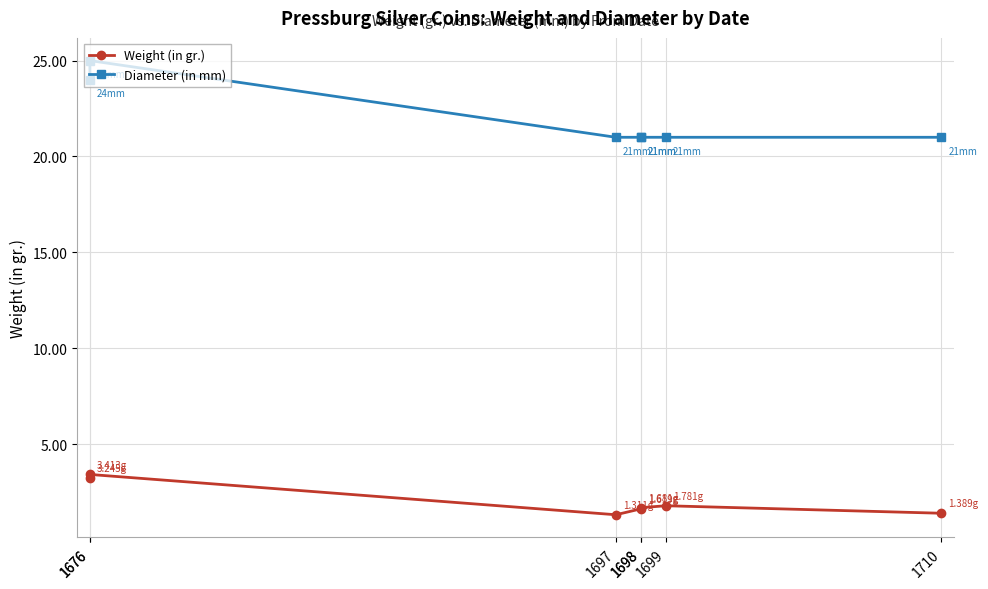

List the series in order of their overall mean, highest first.

Diameter (in mm), Weight (in gr.)